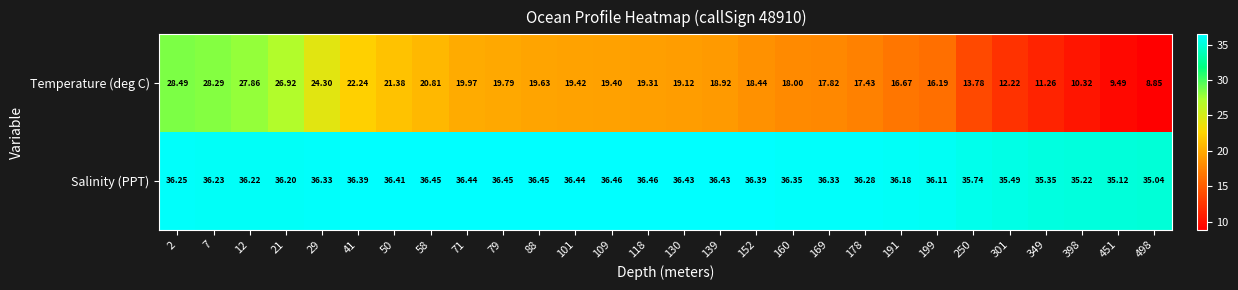

Rank the series by their average value, from highest to lowest.

Salinity (PPT), Temperature (deg C)